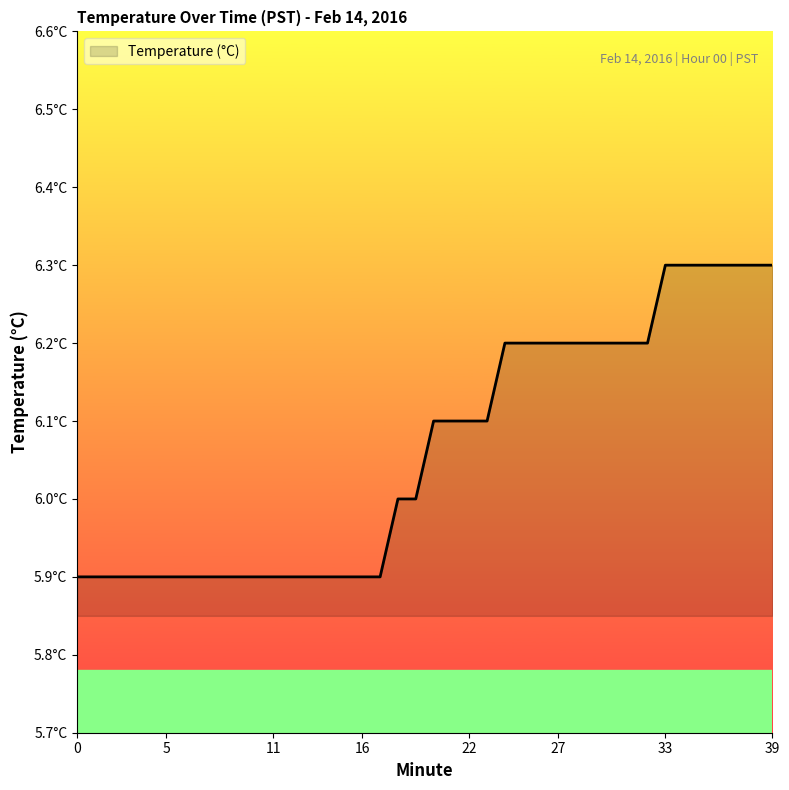

What is the greatest value displayed?

6.3